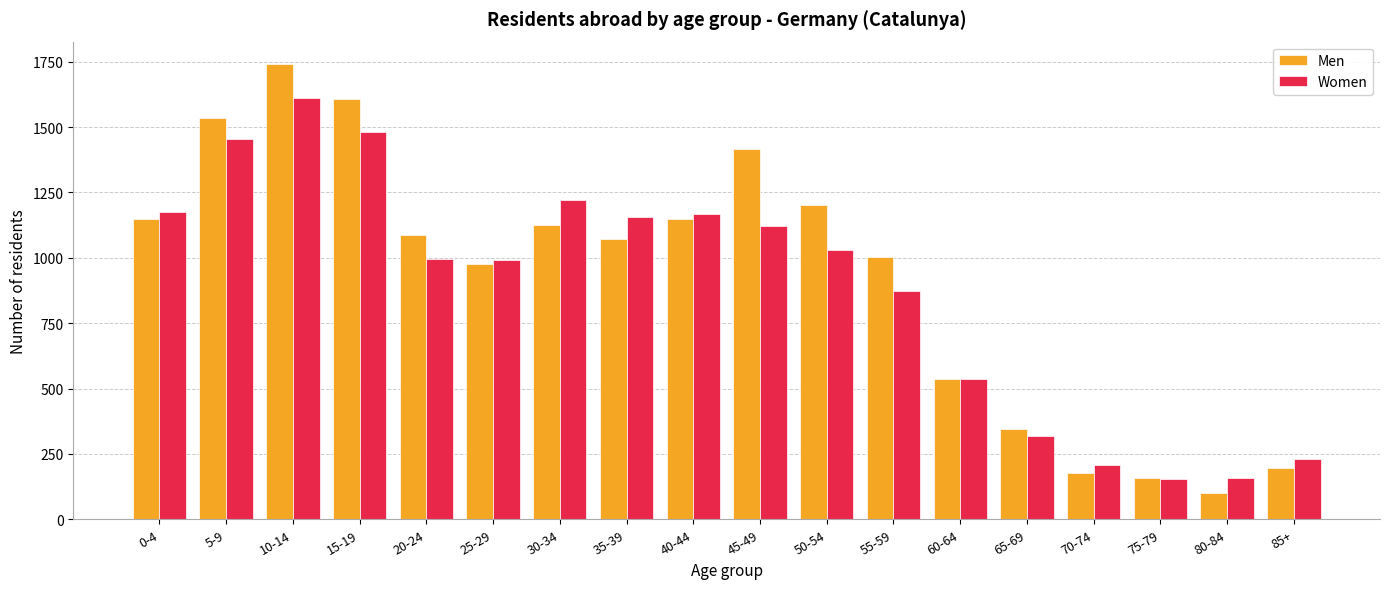

What is the sum of all Women values?

15893